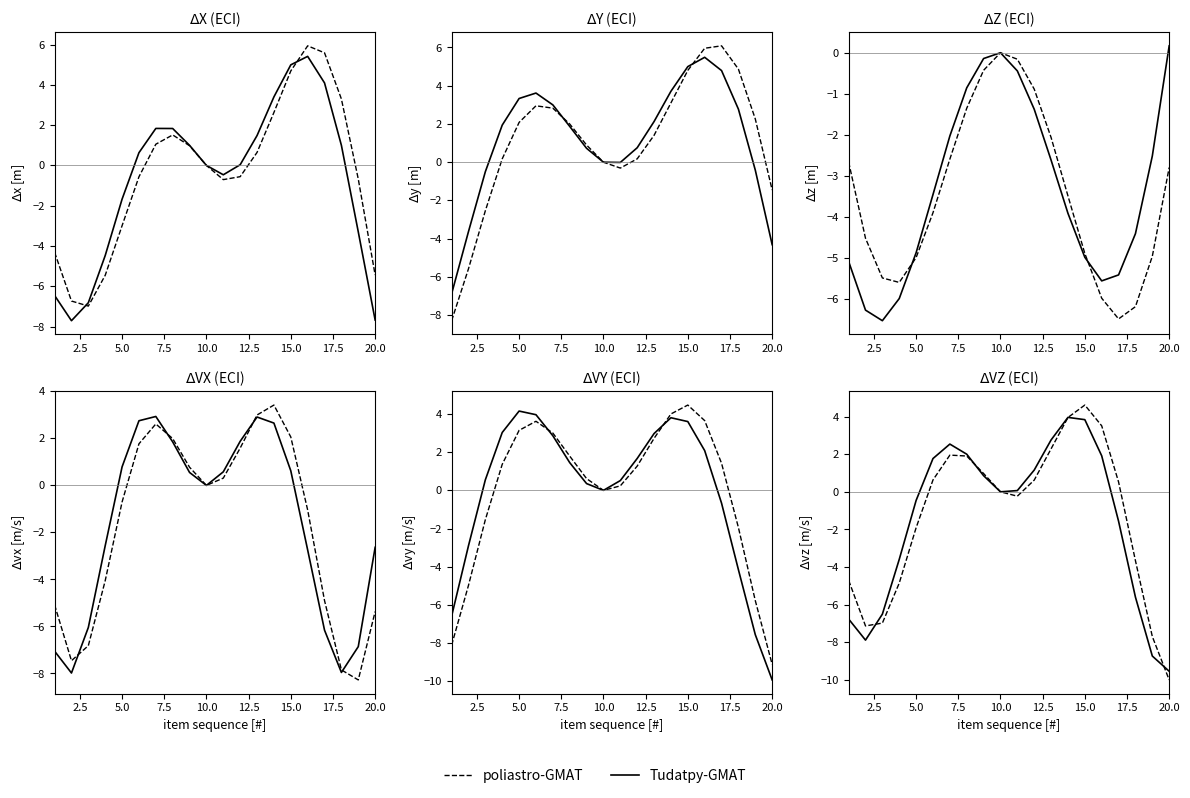

Reading left to right, extract all data points from this chart.

poliastro-GMAT: -4.7	-7.1	-7.0	-4.9	-1.9	0.6	2.0	1.9	1.0	-0.0	-0.2	0.6	2.3	4.0	4.6	3.5	0.5	-3.7	-7.7	-10.0
Tudatpy-GMAT: -6.8	-7.9	-6.5	-3.6	-0.5	1.8	2.5	2.0	0.9	-0.0	0.1	1.2	2.8	4.0	3.8	1.9	-1.6	-5.6	-8.7	-9.5